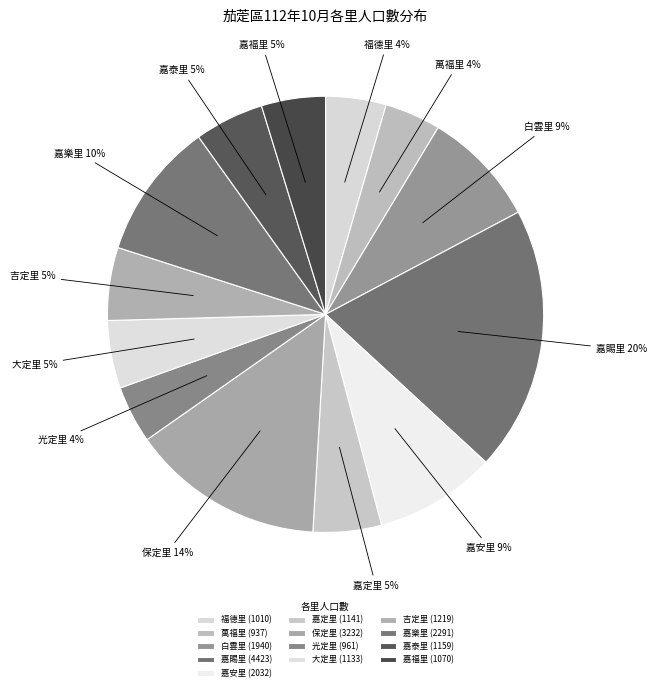

To the nearest percent, what is the combined percentage of 白雲里 and 嘉定里?

14%